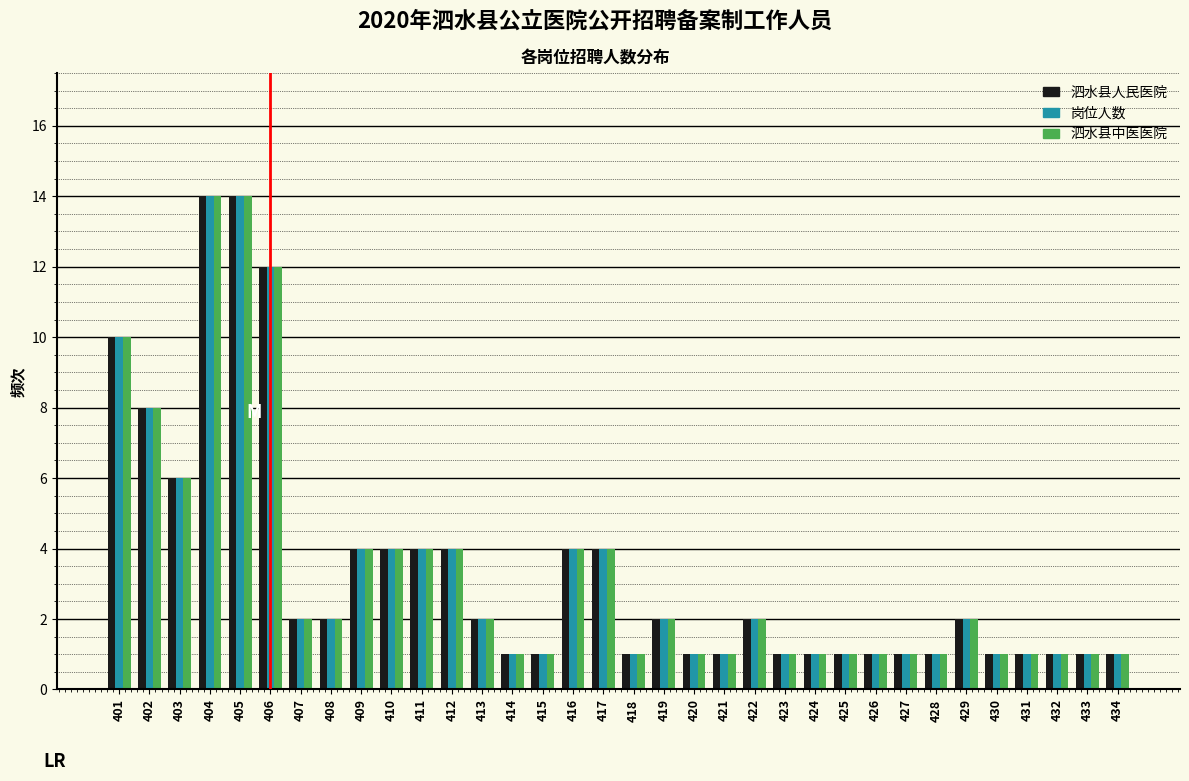

What is the difference between the second highest and minimum values in the 岗位人数 series?

13